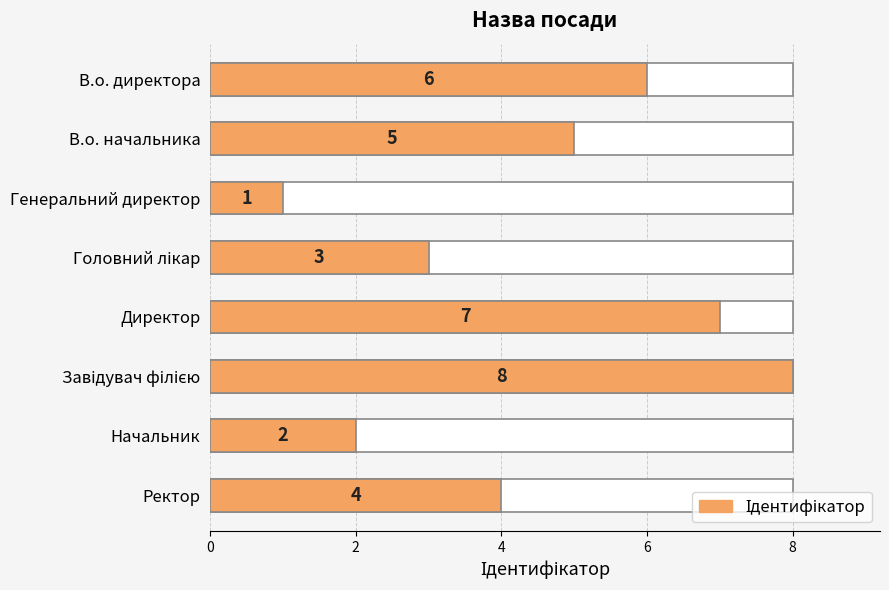

Is it true that the value at В.о. директора is 6?

True